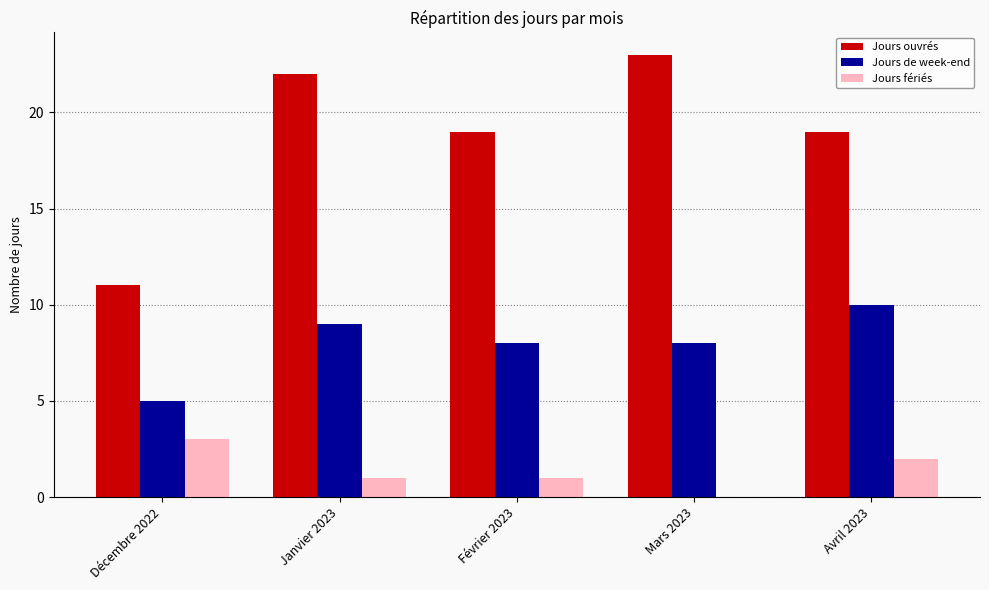

What is the sum of all Jours de week-end values?

40